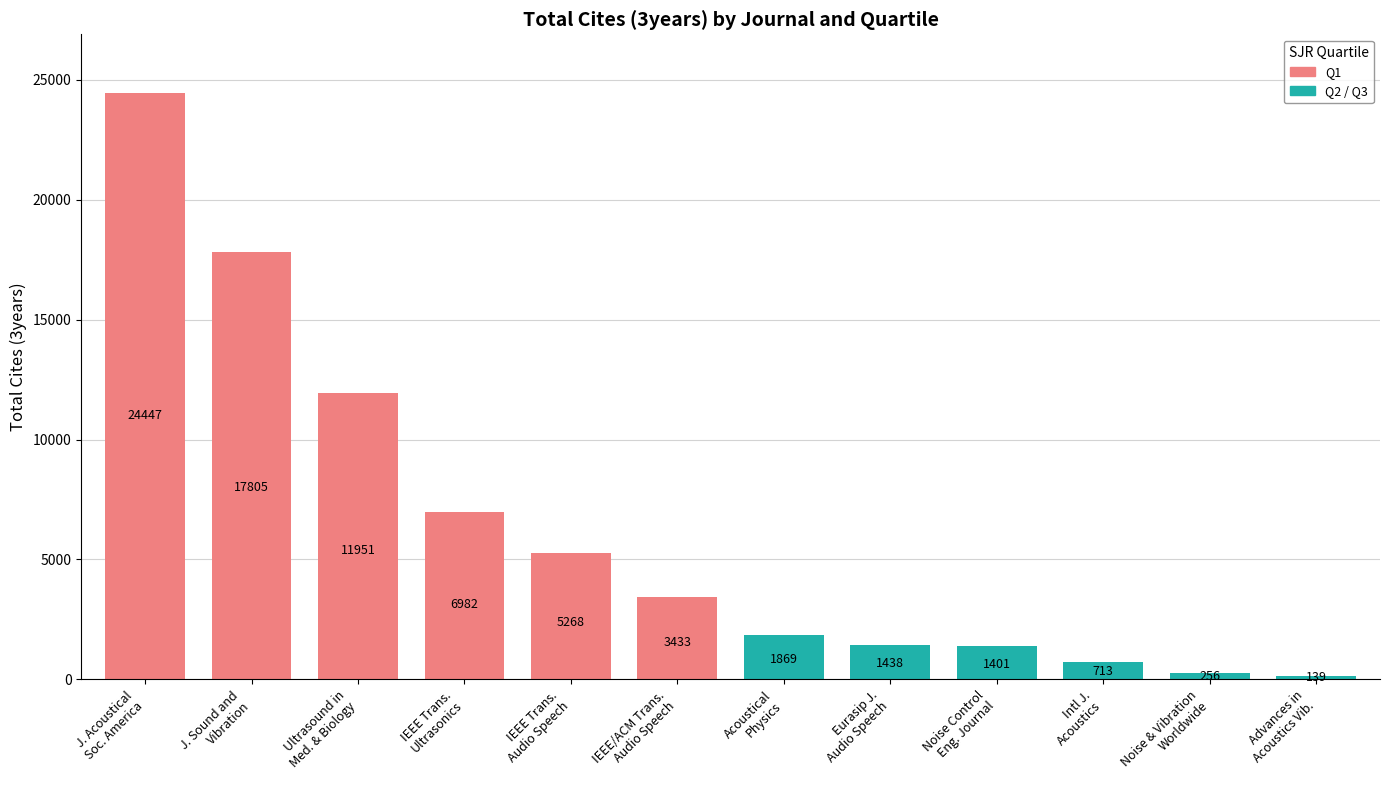

What is the minimum value shown in the chart?

139